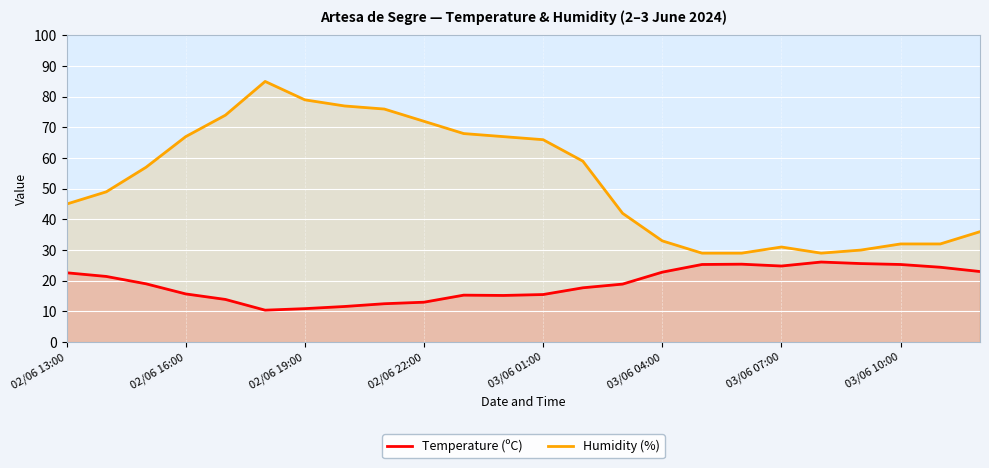

Where does the Temperature (ºC) series first go above 19?

02/06 13:00